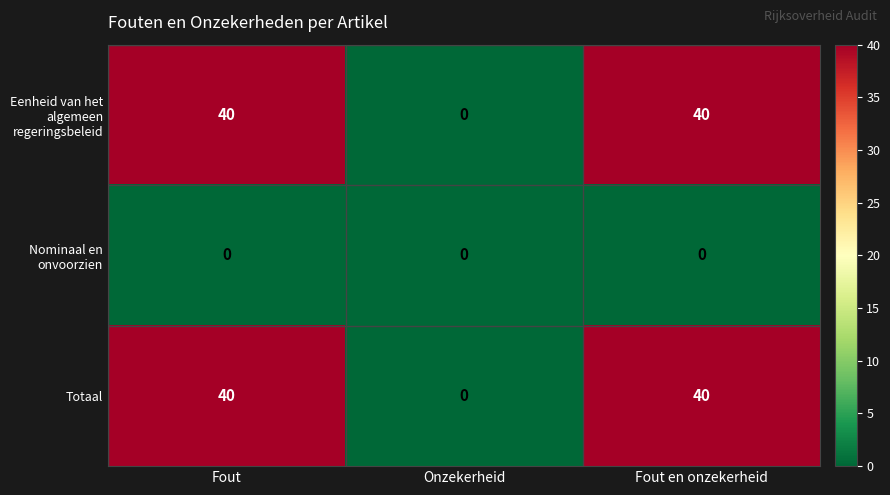

Read the Eenheid van het algemeen regeringsbeleid value at Fout en onzekerheid.

40